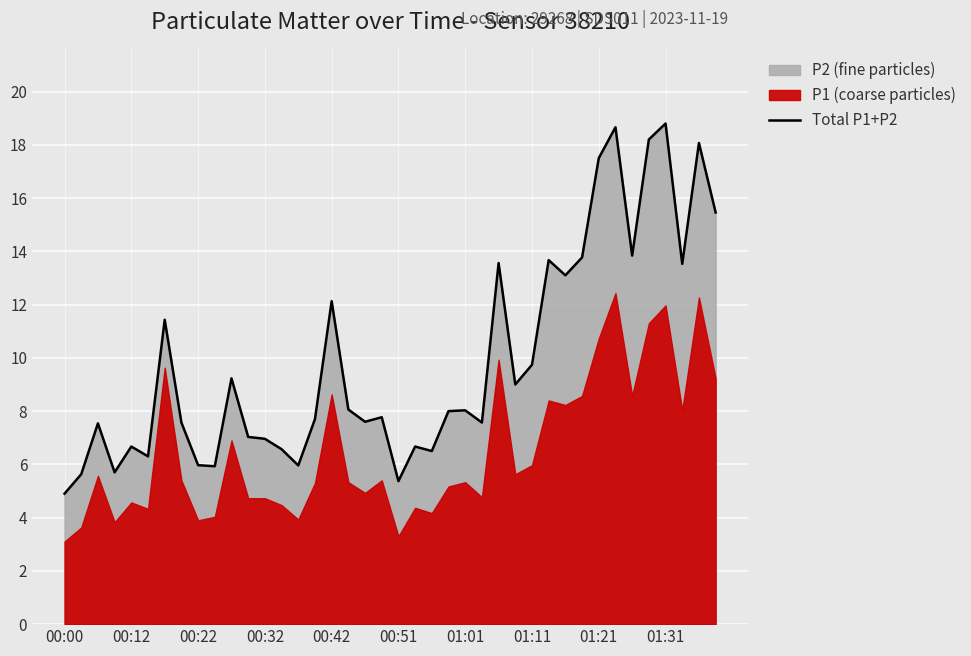

The Total P1+P2 series shows 5.4 at 00:51. True or false?

True